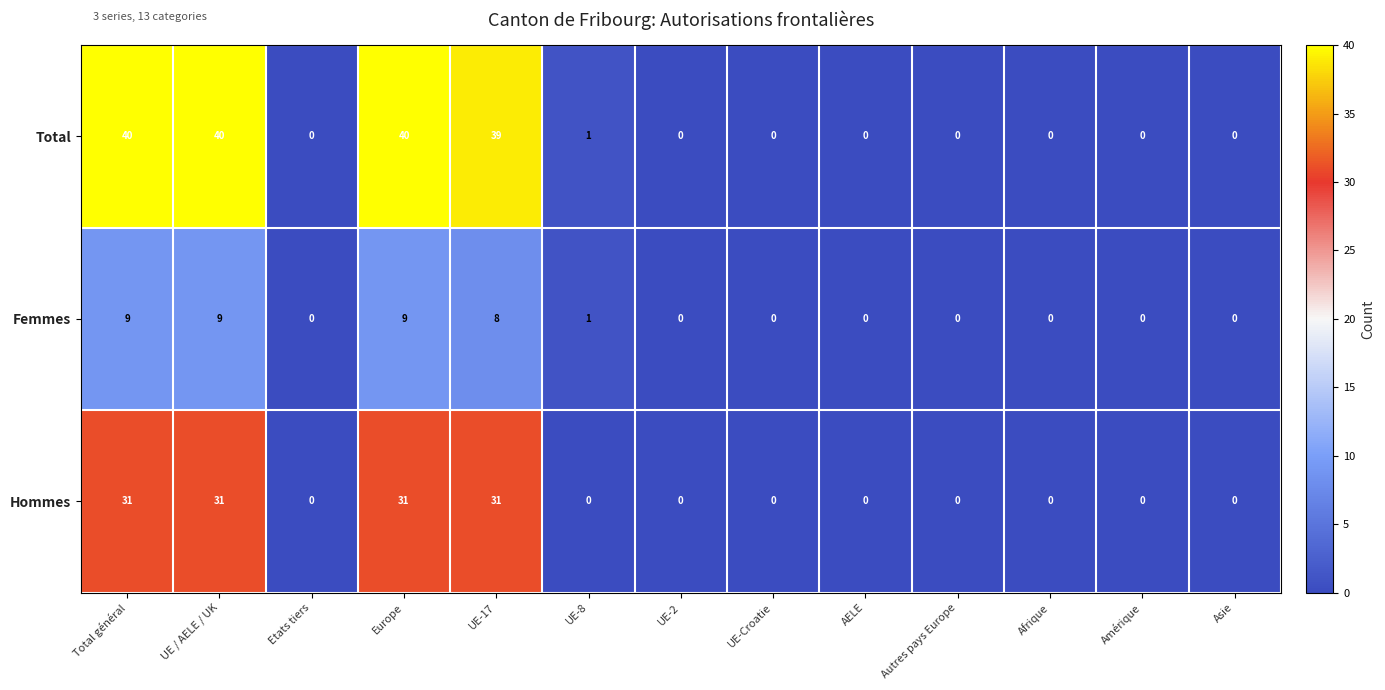

At which label is Femmes closest to 4?

UE-8